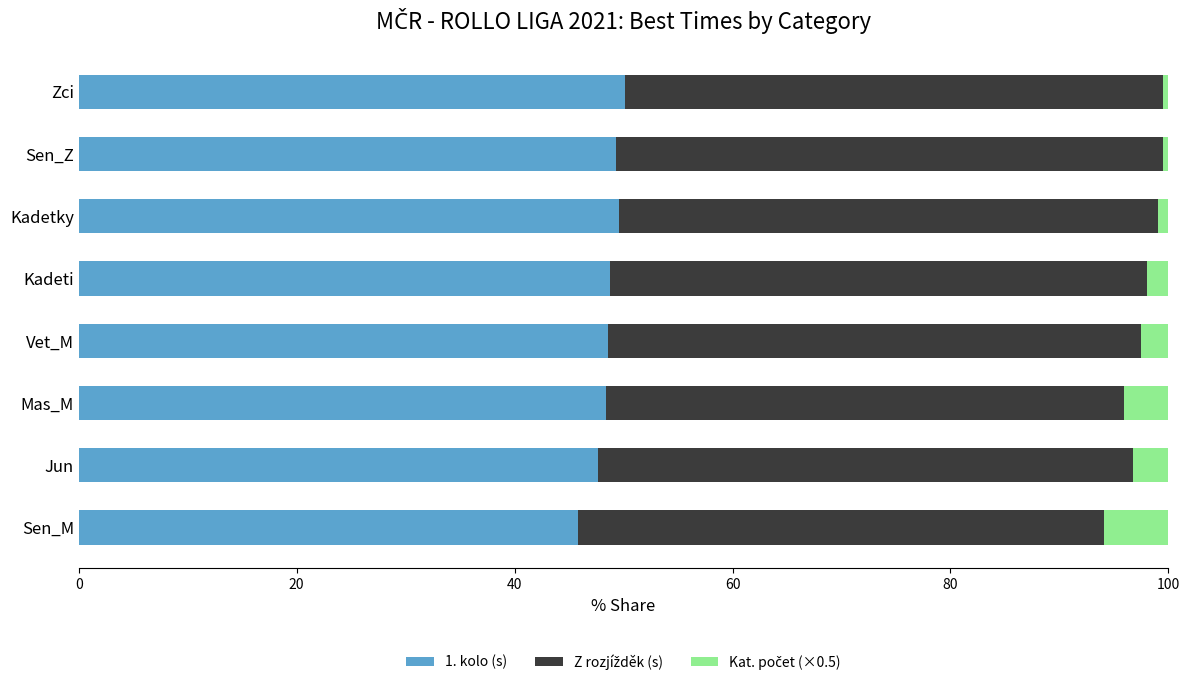

What is the difference between the maximum and minimum values in the 1. kolo (s) series?

4.3